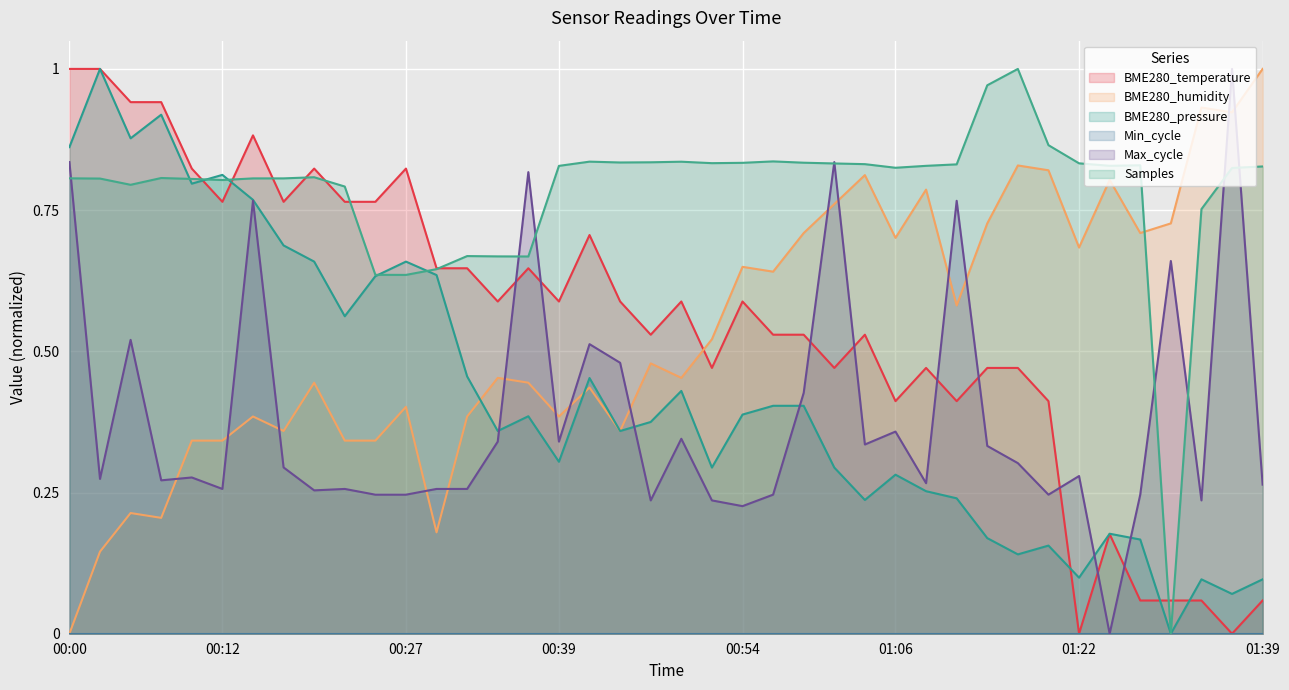

How many times do BME280_humidity and BME280_temperature cross each other?

1